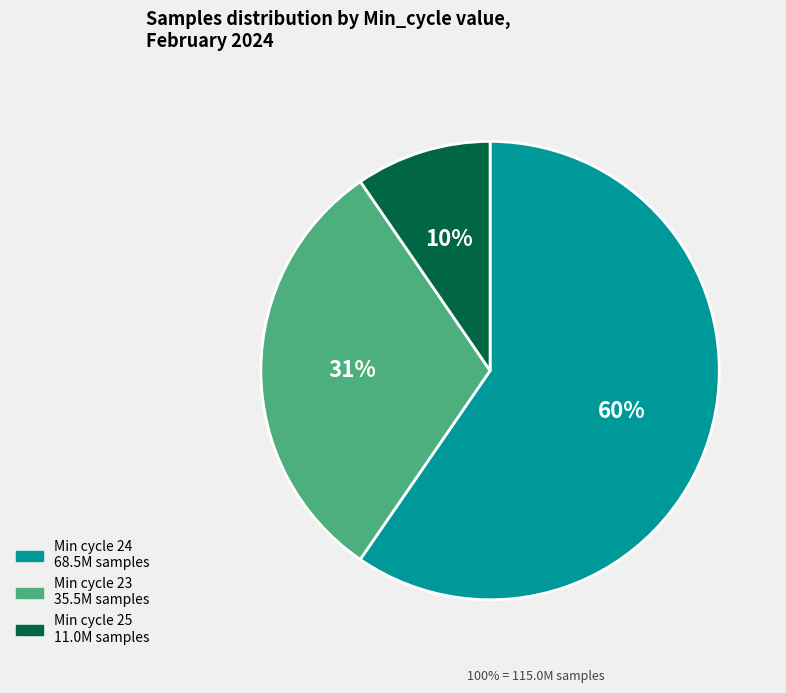

To the nearest percent, what is the average slice percentage?

33%